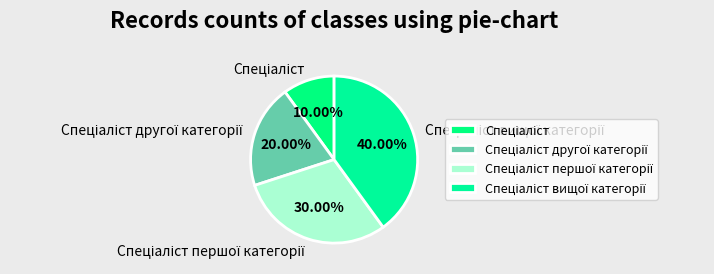

Does any single category account for the majority?

No